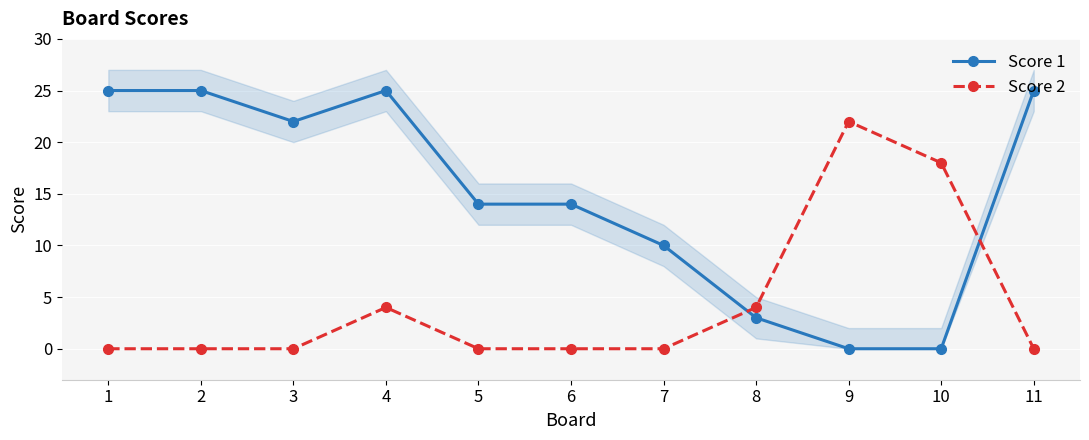

What is the difference between the second highest and minimum values in the Score 1 series?

25